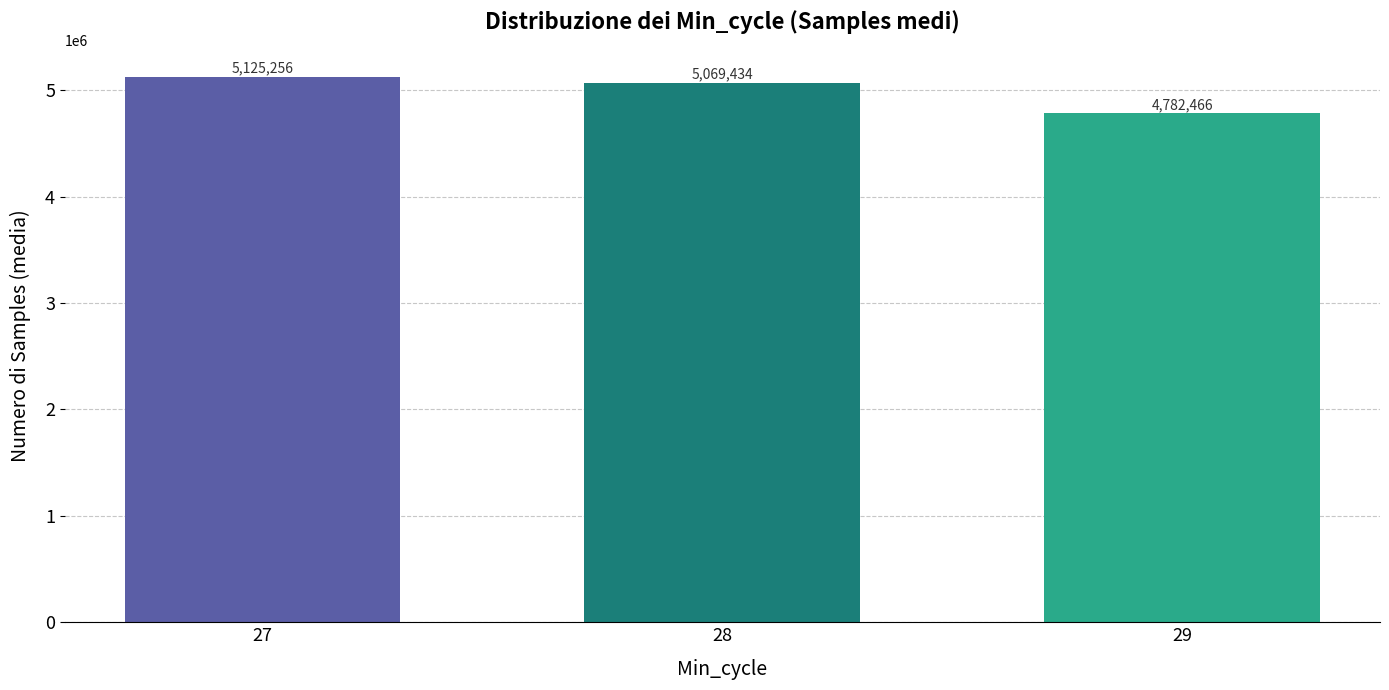

Between 28 and 29, which is larger?

28